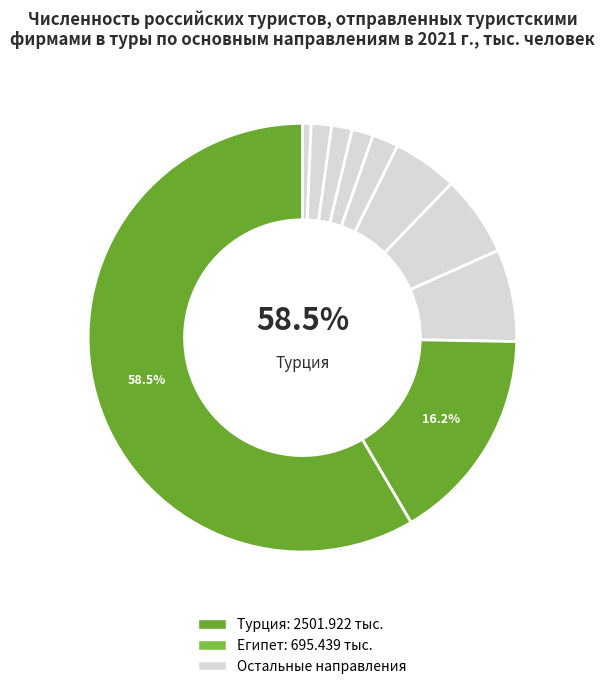

What percentage is NOT represented by Куба?

98.4%